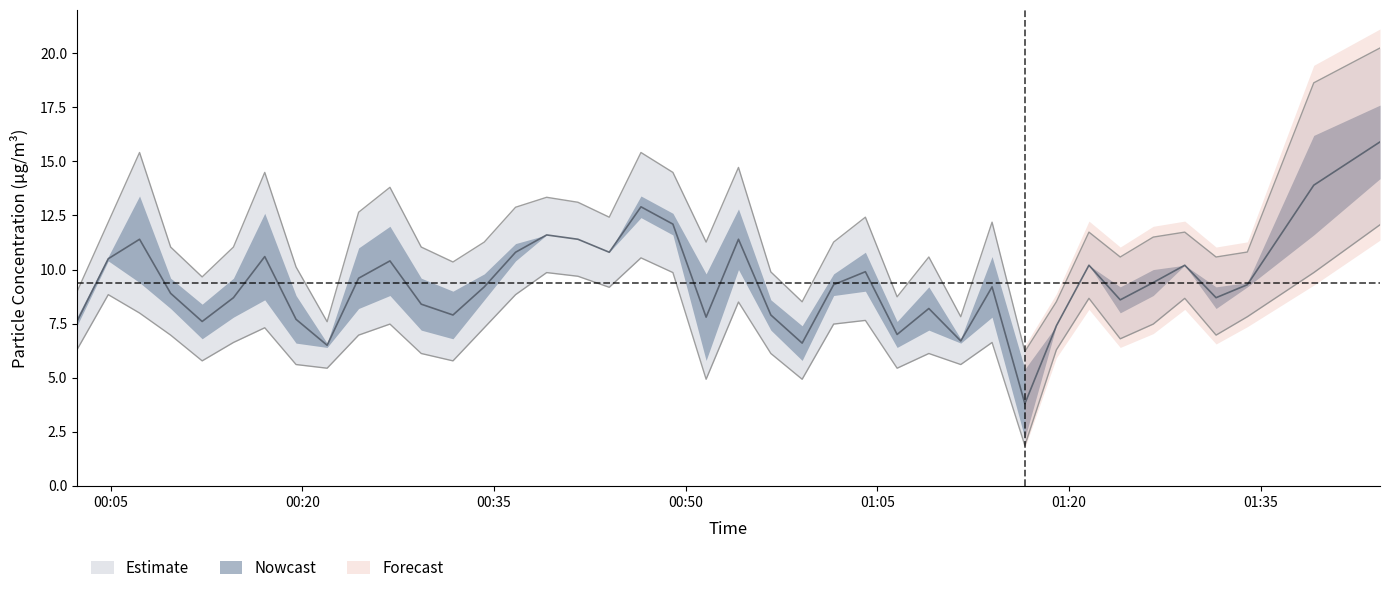

Reading left to right, transcribe all the data shown in this chart.

PMS_P1: 2022/06/20 00:02:21=9.0	2022/06/20 00:04:48=12.2	2022/06/20 00:07:15=15.4	2022/06/20 00:09:41=11.0	2022/06/20 00:12:09=9.7	2022/06/20 00:14:36=11.0	2022/06/20 00:17:03=14.5	2022/06/20 00:19:30=10.1	2022/06/20 00:21:56=7.6	2022/06/20 00:24:24=12.6	2022/06/20 00:26:51=13.8	2022/06/20 00:29:18=11.0	2022/06/20 00:31:47=10.3	2022/06/20 00:34:14=11.3	2022/06/20 00:36:41=12.9	2022/06/20 00:39:07=13.3	2022/06/20 00:41:34=13.1	2022/06/20 00:44:01=12.4	2022/06/20 00:46:30=15.4	2022/06/20 00:49:00=14.5	2022/06/20 00:51:36=11.3	2022/06/20 00:54:08=14.7	2022/06/20 00:56:40=9.9	2022/06/20 00:59:07=8.5	2022/06/20 01:01:35=11.3	2022/06/20 01:04:04=12.4	2022/06/20 01:06:33=8.7	2022/06/20 01:09:02=10.6	2022/06/20 01:11:32=7.8	2022/06/20 01:13:59=12.2	2022/06/20 01:16:33=6.2	2022/06/20 01:19:01=8.5	2022/06/20 01:21:34=11.7	2022/06/20 01:24:01=10.6	2022/06/20 01:26:36=11.5	2022/06/20 01:29:04=11.7	2022/06/20 01:31:31=10.6	2022/06/20 01:33:58=10.8	2022/06/20 01:39:10=18.6	2022/06/20 01:44:21=20.2
PMS_P2: 2022/06/20 00:02:21=6.3	2022/06/20 00:04:48=8.8	2022/06/20 00:07:15=8.0	2022/06/20 00:09:41=7.0	2022/06/20 00:12:09=5.8	2022/06/20 00:14:36=6.6	2022/06/20 00:17:03=7.3	2022/06/20 00:19:30=5.6	2022/06/20 00:21:56=5.4	2022/06/20 00:24:24=7.0	2022/06/20 00:26:51=7.5	2022/06/20 00:29:18=6.1	2022/06/20 00:31:47=5.8	2022/06/20 00:34:14=7.3	2022/06/20 00:36:41=8.8	2022/06/20 00:39:07=9.9	2022/06/20 00:41:34=9.7	2022/06/20 00:44:01=9.2	2022/06/20 00:46:30=10.5	2022/06/20 00:49:00=9.9	2022/06/20 00:51:36=4.9	2022/06/20 00:54:08=8.5	2022/06/20 00:56:40=6.1	2022/06/20 00:59:07=4.9	2022/06/20 01:01:35=7.5	2022/06/20 01:04:04=7.6	2022/06/20 01:06:33=5.4	2022/06/20 01:09:02=6.1	2022/06/20 01:11:32=5.6	2022/06/20 01:13:59=6.6	2022/06/20 01:16:33=1.9	2022/06/20 01:19:01=6.3	2022/06/20 01:21:34=8.7	2022/06/20 01:24:01=6.8	2022/06/20 01:26:36=7.5	2022/06/20 01:29:04=8.7	2022/06/20 01:31:31=7.0	2022/06/20 01:33:58=7.8	2022/06/20 01:39:10=9.9	2022/06/20 01:44:21=12.1